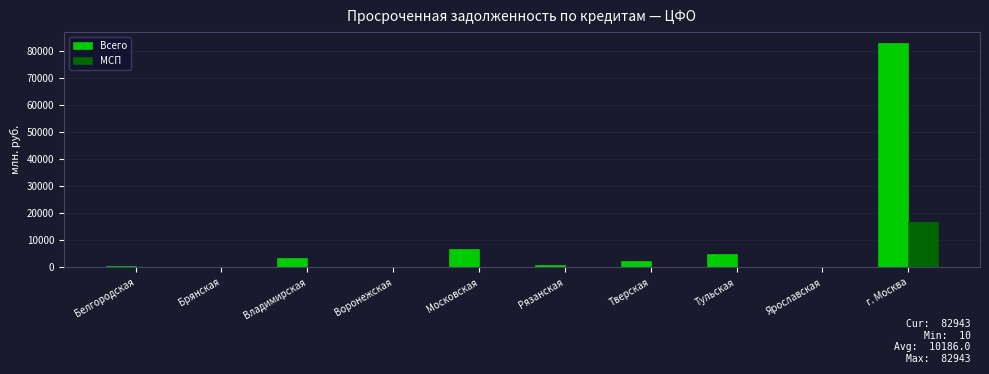

Are the bars horizontal?

No